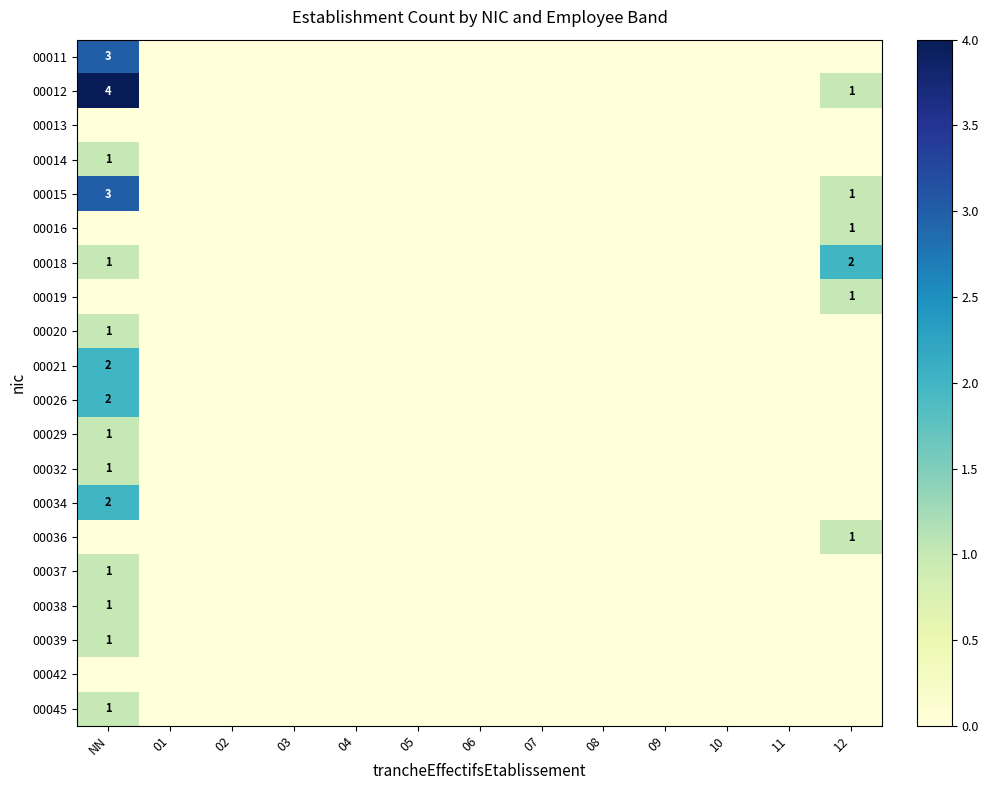

What is the sum of all 00014 values?

1